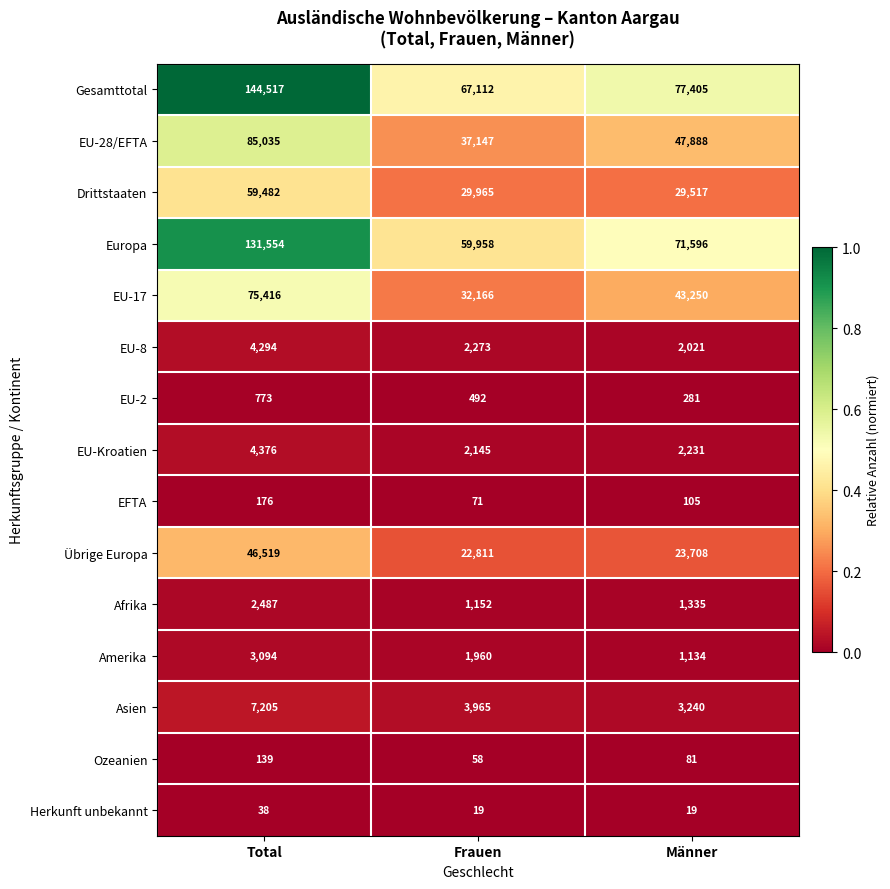

List the series in order of their peak value, highest first.

Gesamttotal, Europa, EU-28/EFTA, EU-17, Drittstaaten, Übrige Europa, Asien, EU-Kroatien, EU-8, Amerika, Afrika, EU-2, EFTA, Ozeanien, Herkunft unbekannt